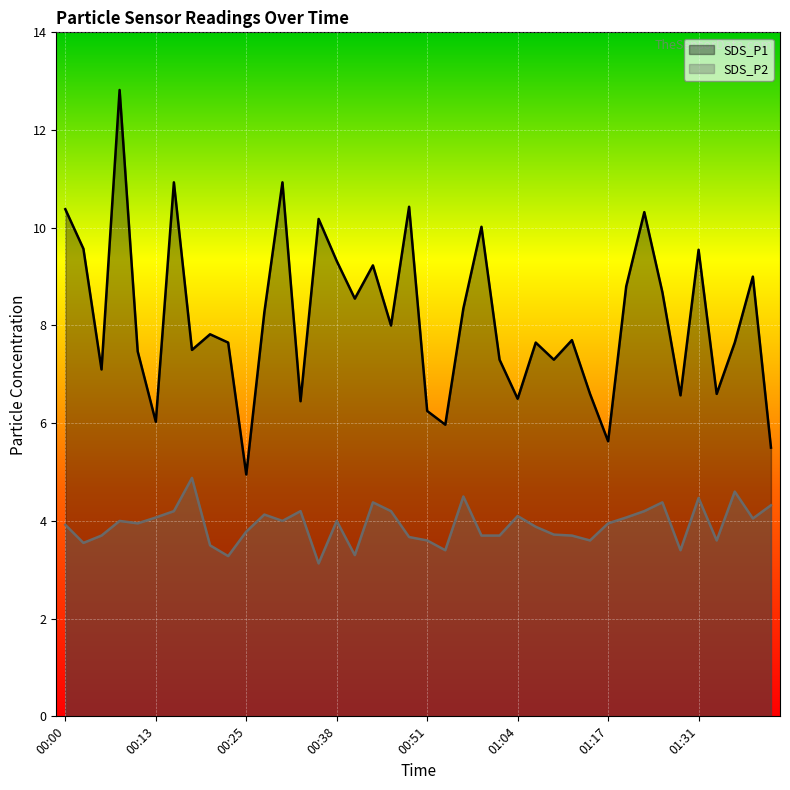

Which series has the largest total across all categories?

SDS_P1